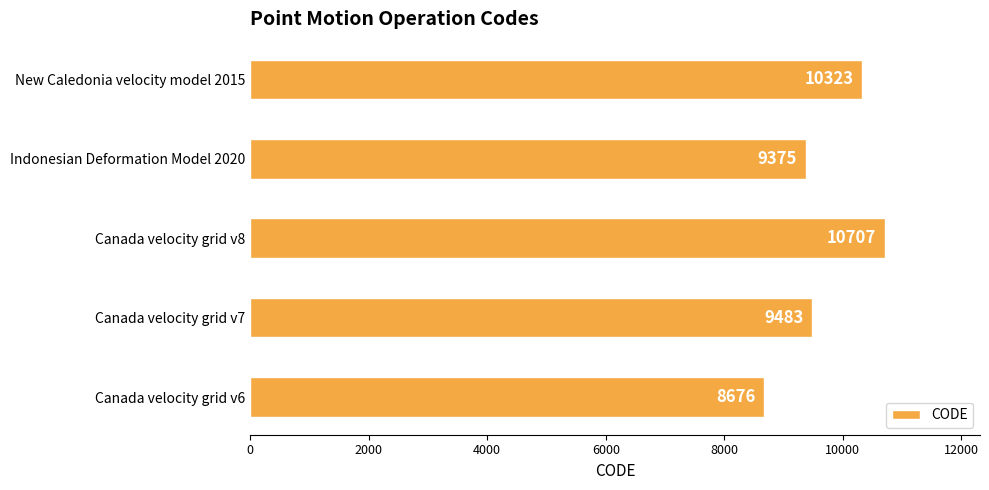

True or false: the data shows 9483 at Canada velocity grid v7.

True